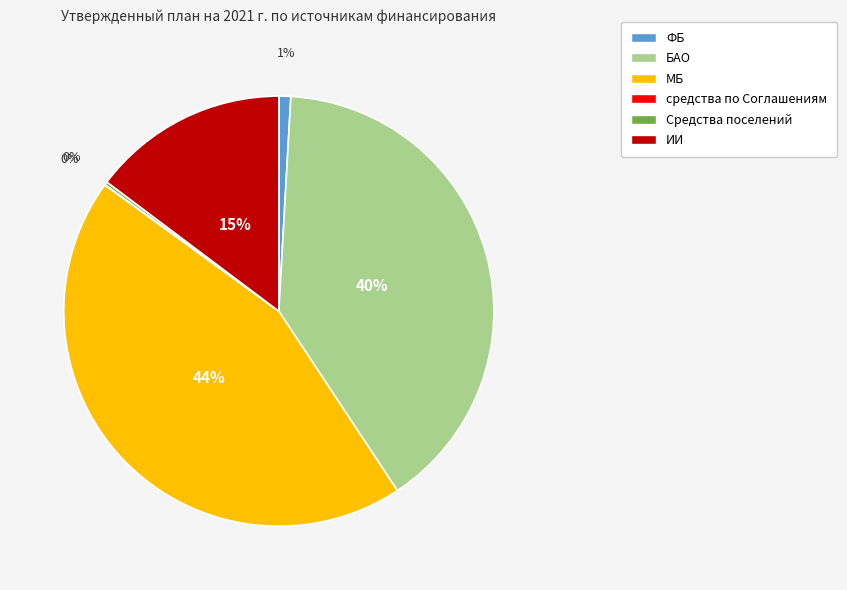

What is the ratio of the value at БАО to the value at МБ?

0.9